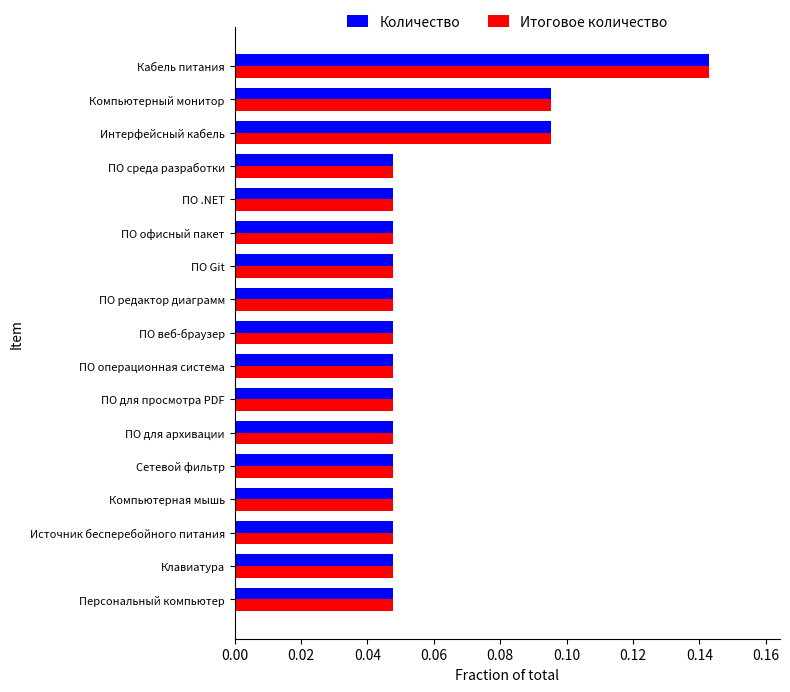

How many Количество values are between 0 and 1?

17